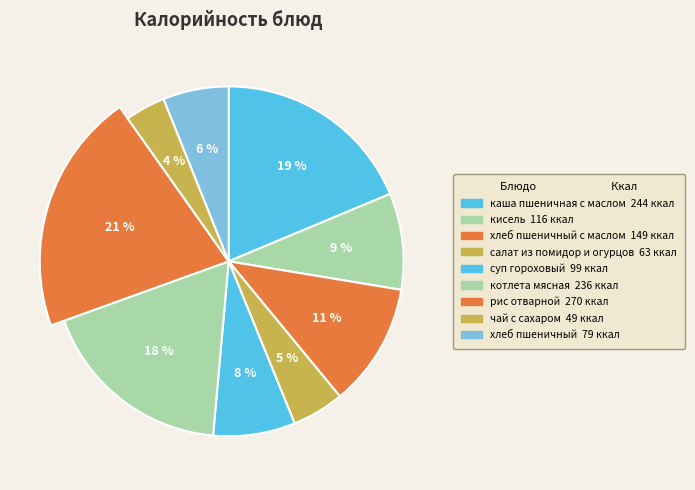

The хлеб пшеничный slice represents 1% of the pie. True or false?

False